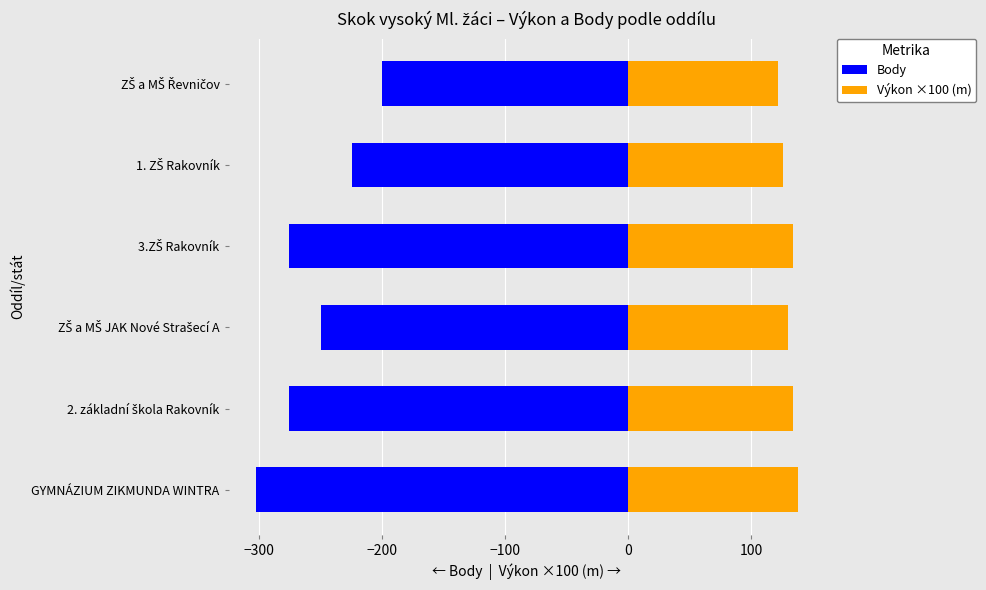

At how many categories does at least one series exceed 43?

6